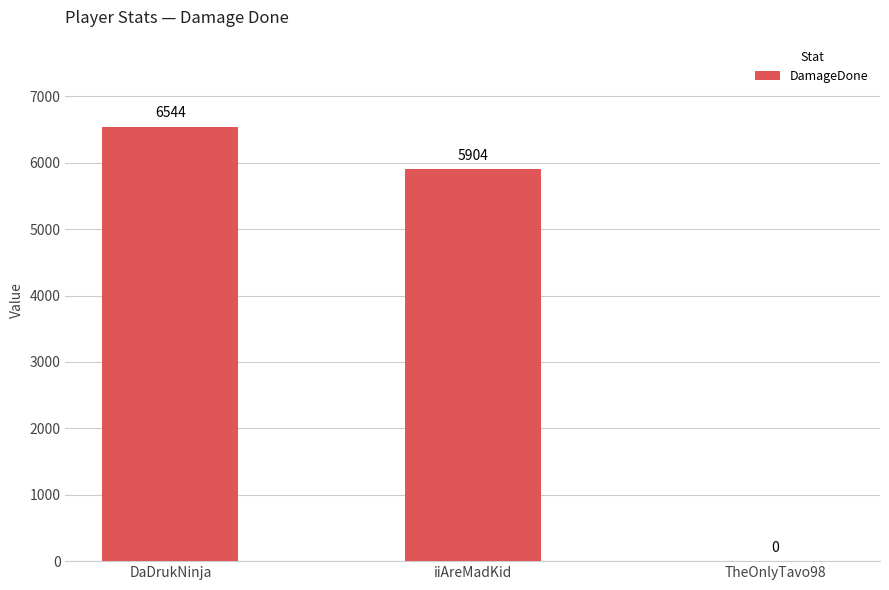

Reading left to right, extract all data points from this chart.

DaDrukNinja=6544	iiAreMadKid=5904	TheOnlyTavo98=0